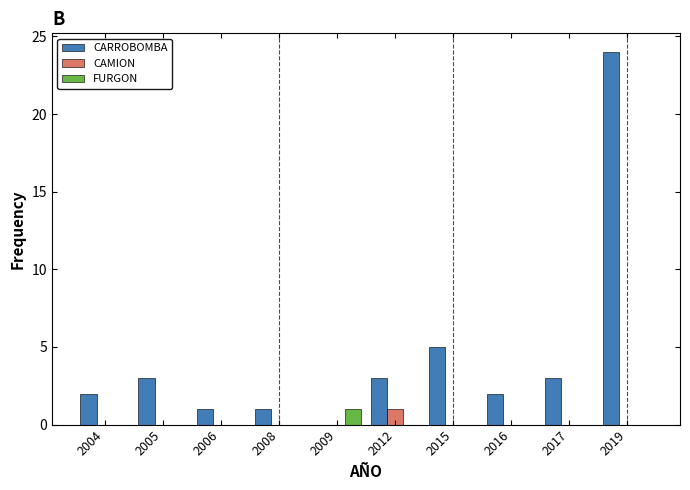

Count the number of categories in the chart.

10